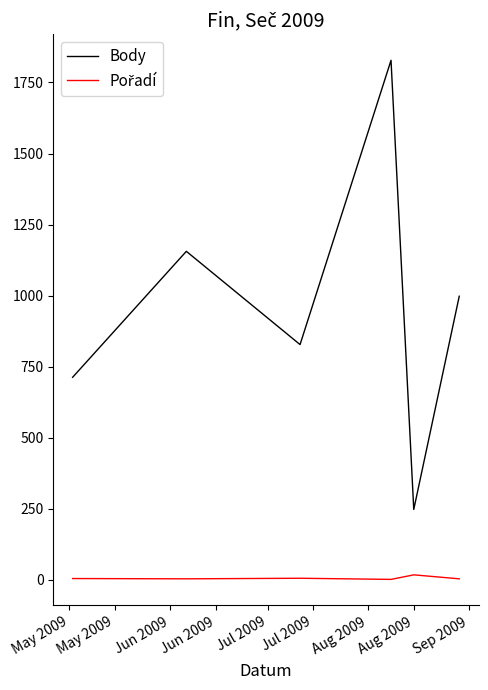

What is the greatest value displayed?

1828